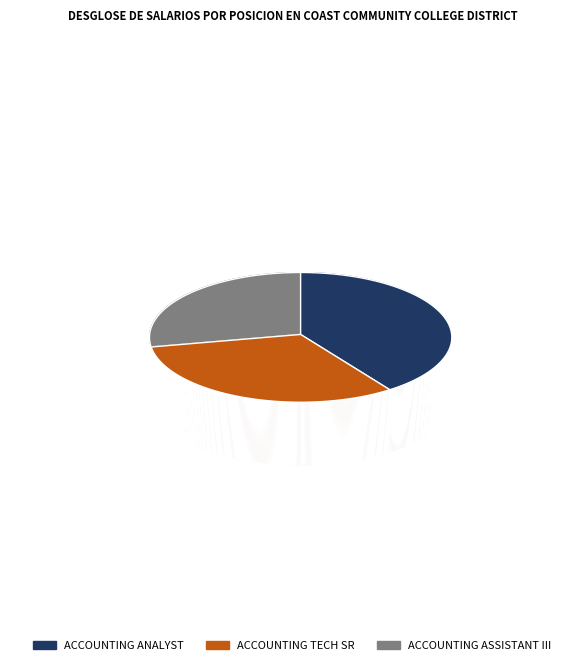

Is Accounting Tech Sr the majority of the pie?

No